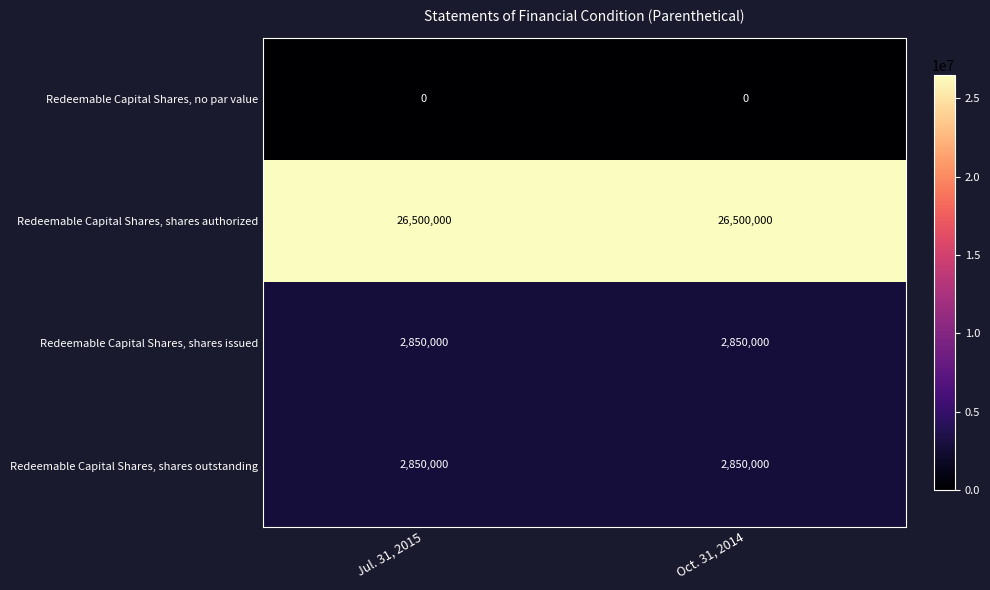

Reading left to right, transcribe all the data shown in this chart.

Redeemable Capital Shares, no par value: Jul. 31, 2015=0	Oct. 31, 2014=0
Redeemable Capital Shares, shares authorized: Jul. 31, 2015=26500000	Oct. 31, 2014=26500000
Redeemable Capital Shares, shares issued: Jul. 31, 2015=2850000	Oct. 31, 2014=2850000
Redeemable Capital Shares, shares outstanding: Jul. 31, 2015=2850000	Oct. 31, 2014=2850000